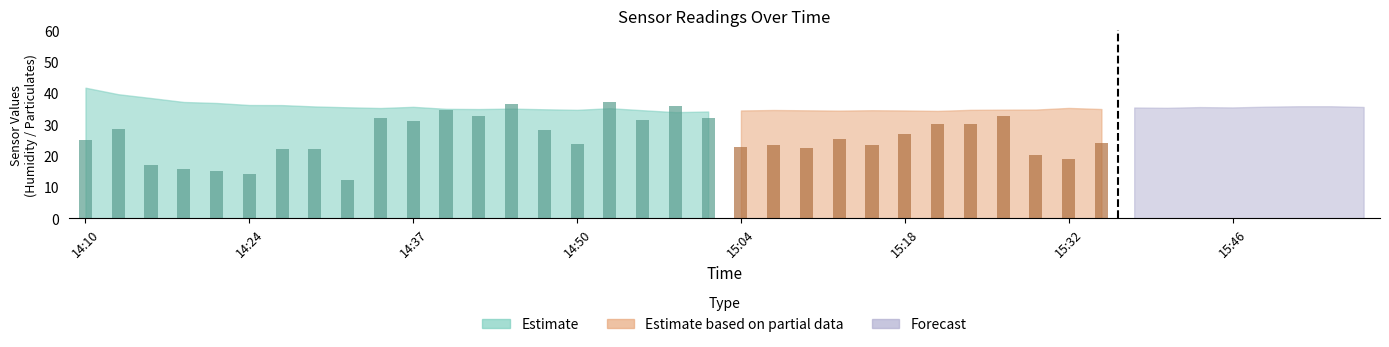

What is the label of the 23rd bar from the left?

15:10